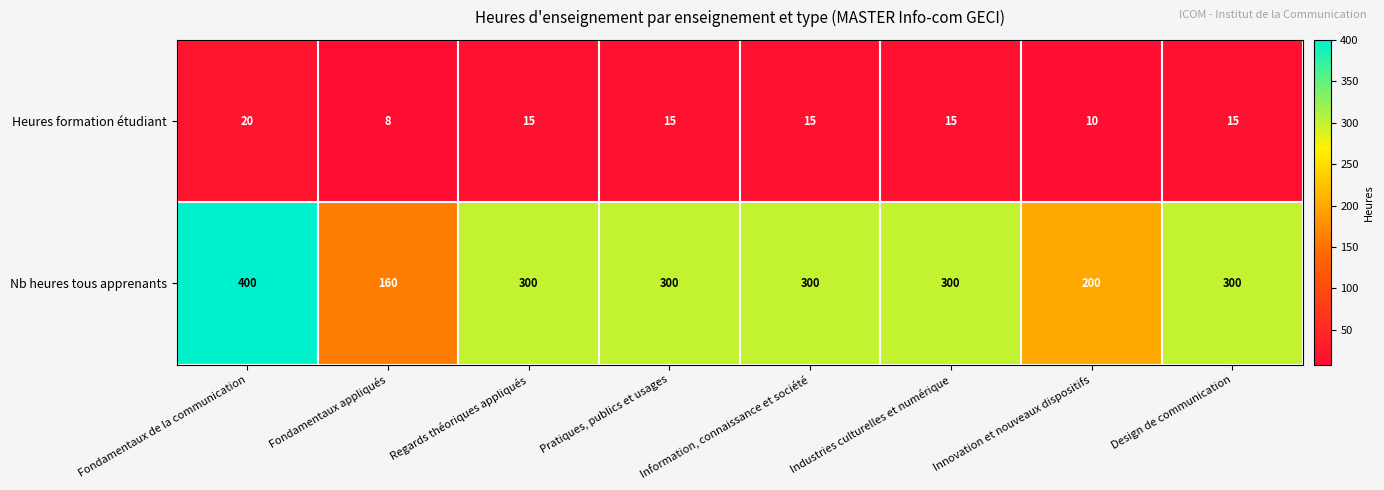

List the series in order of their peak value, highest first.

Nb heures tous apprenants, Heures formation étudiant